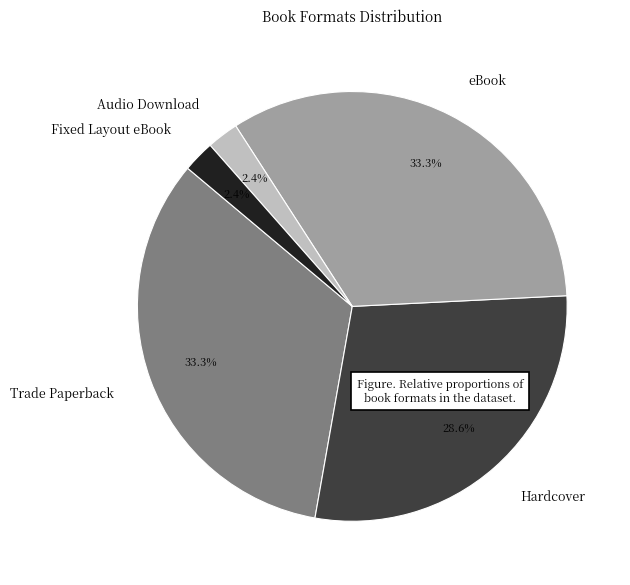

Which has a higher value, Trade Paperback or Hardcover?

Trade Paperback